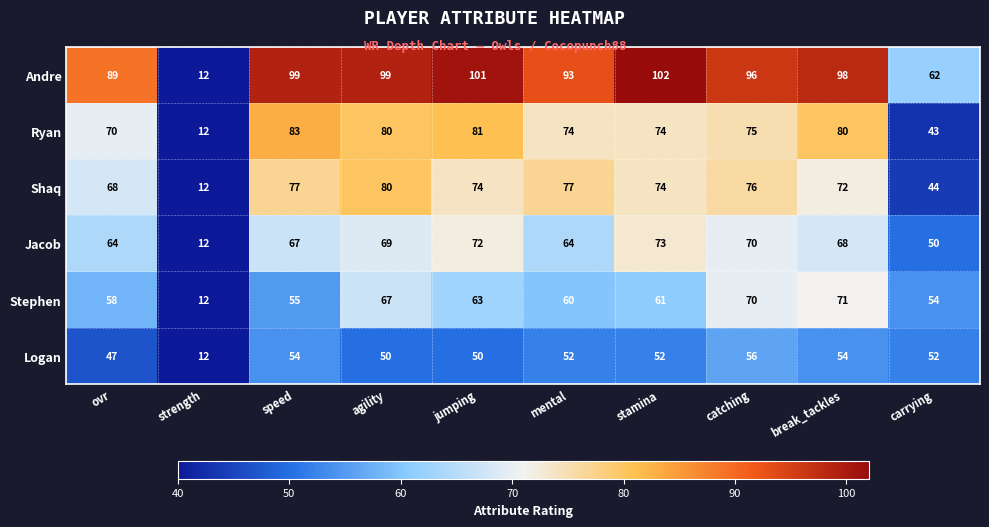

Which series has the largest range (max minus min)?

Andre